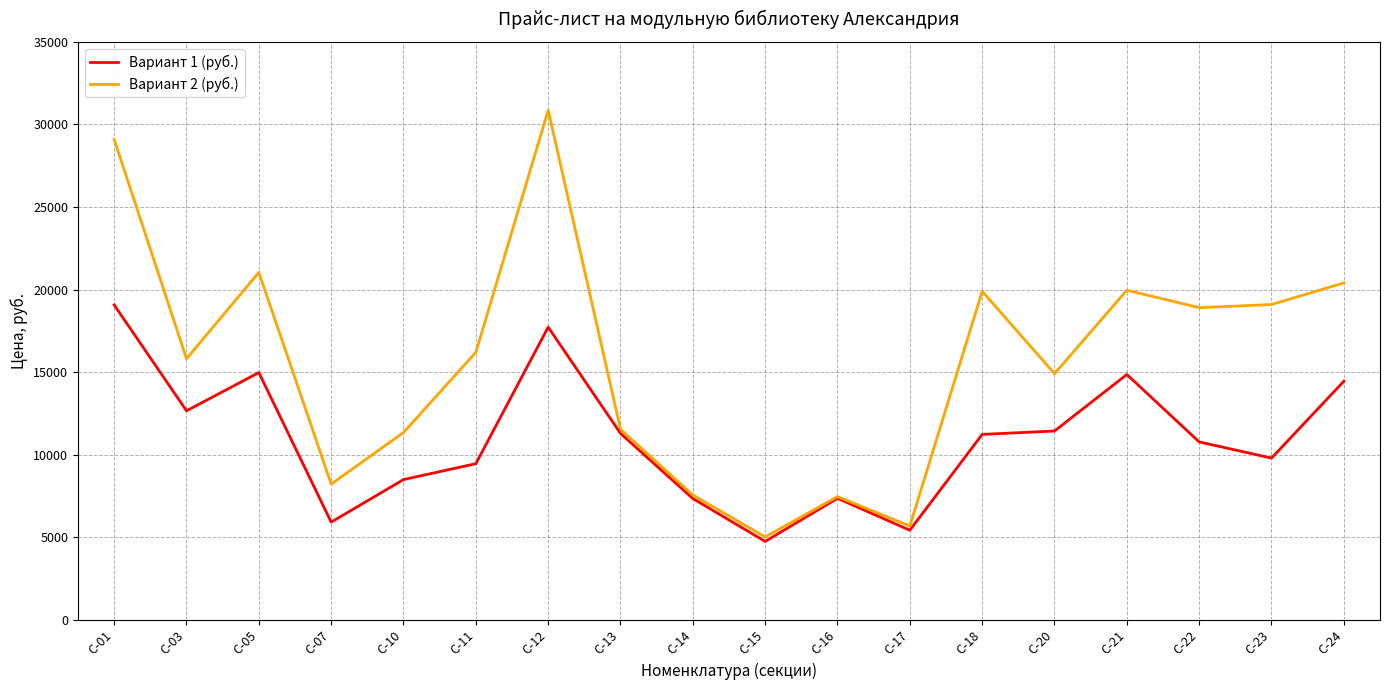

Is the value of Вариант 2 (руб.) at С-22 greater than the value of Вариант 1 (руб.) at С-05?

Yes